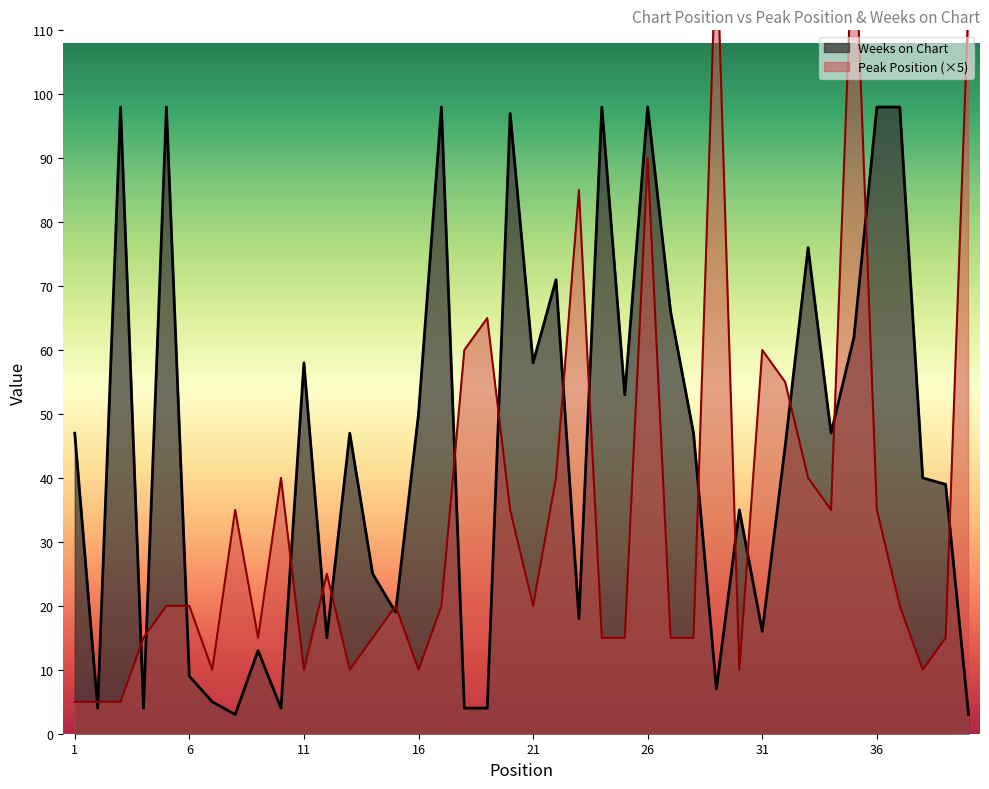

In Weeks on Chart, how many points are higher than both neighbors (excluding endpoints)?

12